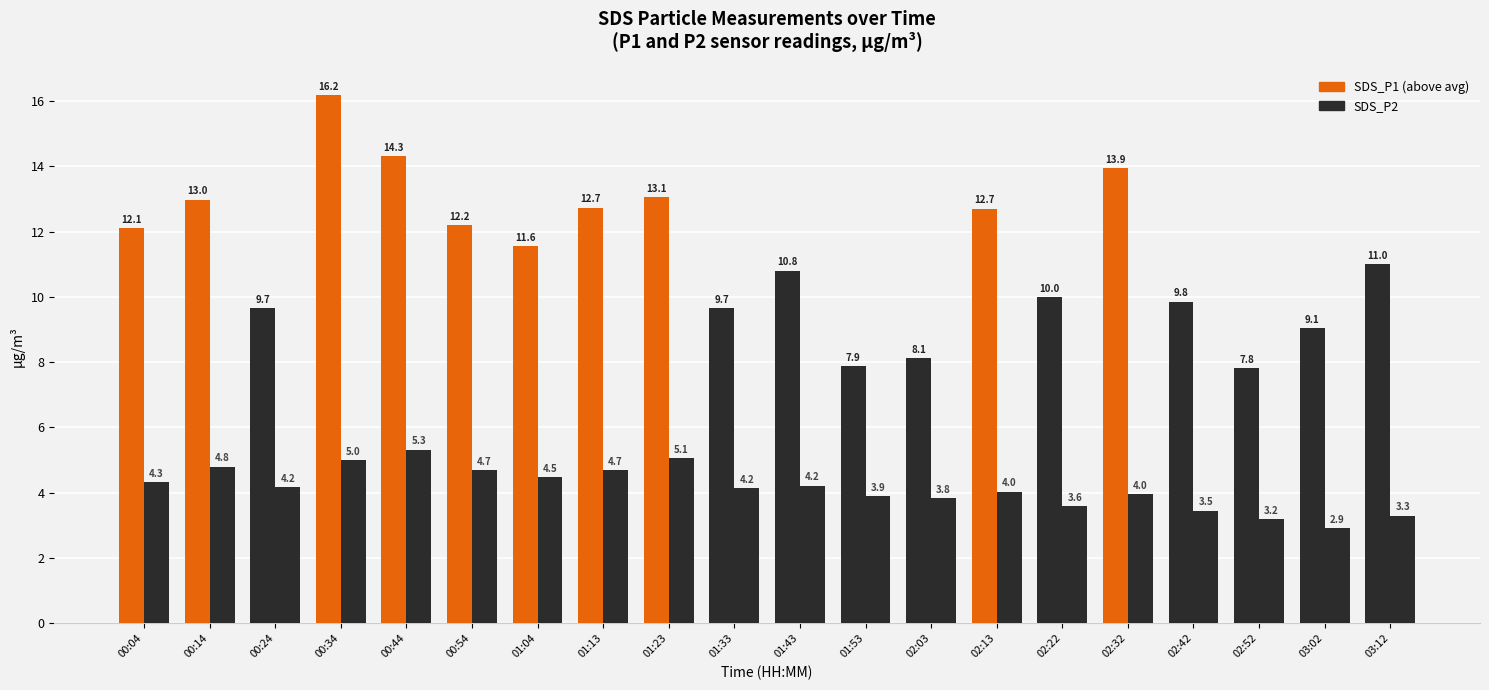

True or false: SDS_P2 has a value of 4.7 at 00:54.

True